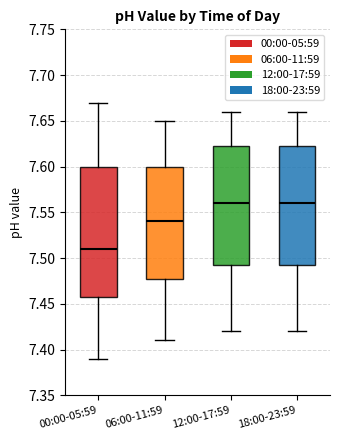

Reading left to right, transcribe this box plot: for each box, give where its median line is, the range the box spans, and where its two whiskers end, as read against the y-axis. The values are not printed on the chart, so give them approximately, as read against the axis.

00:00-05:59: median 7.510, box 7.460 to 7.600, whiskers 7.390 to 7.670
06:00-11:59: median 7.540, box 7.480 to 7.600, whiskers 7.410 to 7.650
12:00-17:59: median 7.560, box 7.495 to 7.625, whiskers 7.420 to 7.660
18:00-23:59: median 7.560, box 7.495 to 7.625, whiskers 7.420 to 7.660